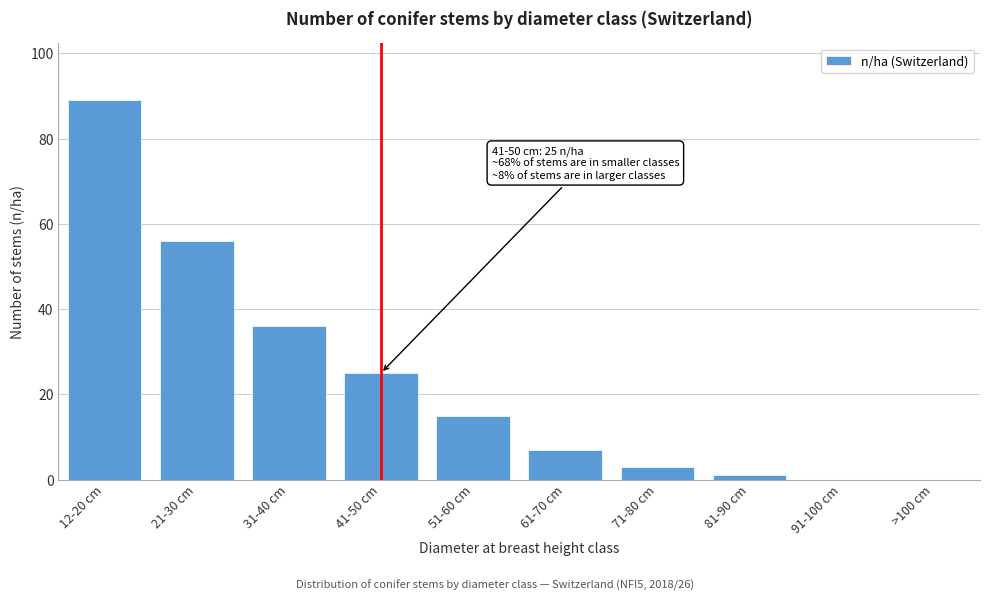

Reading left to right, list all the values displayed in this chart.

12-20 cm=89	21-30 cm=56	31-40 cm=36	41-50 cm=25	51-60 cm=15	61-70 cm=7	71-80 cm=3	81-90 cm=1	91-100 cm=0	>100 cm=0